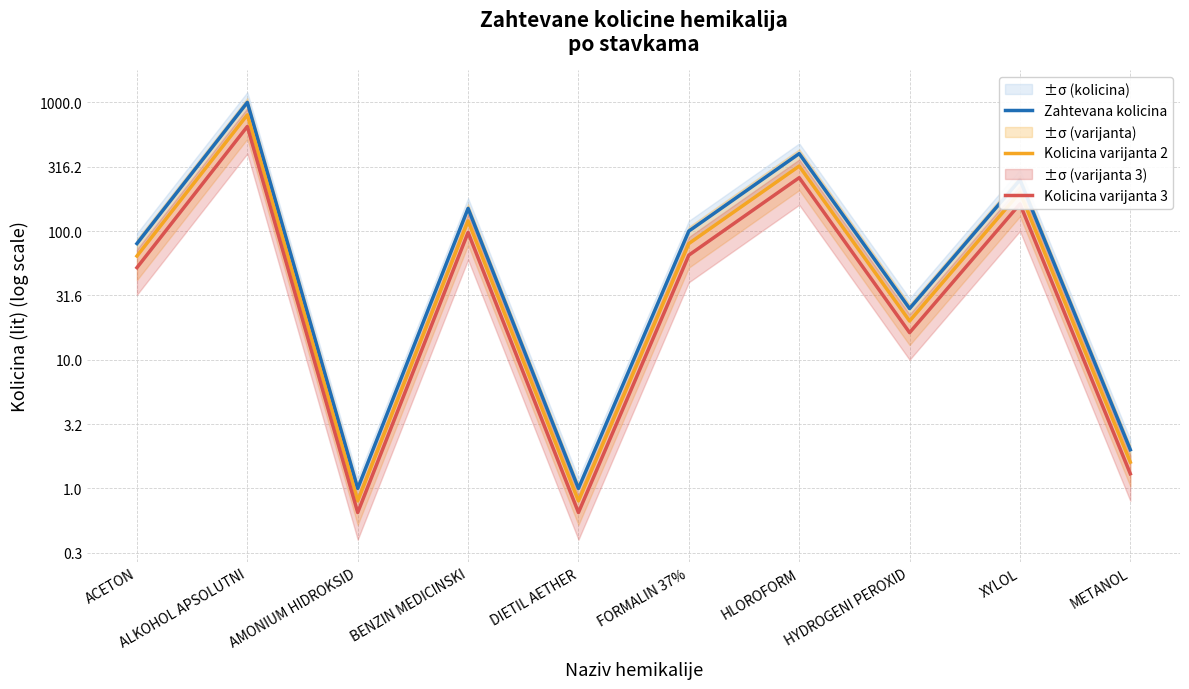

Where is the first local maximum for Zahtevana kolicina?

ALKOHOL APSOLUTNI